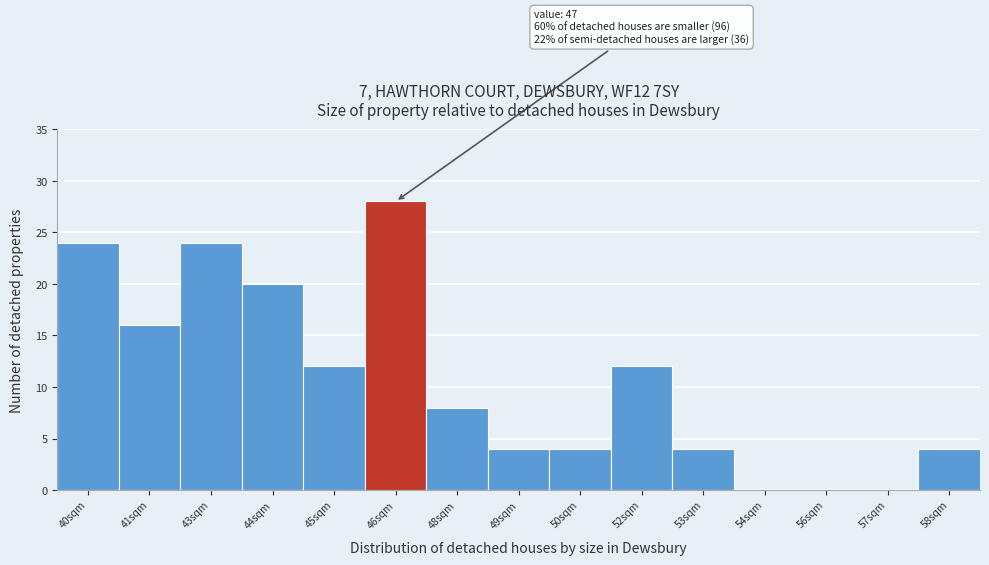

Reading left to right, list all the values displayed in this chart.

40sqm=24	41sqm=16	43sqm=24	44sqm=20	45sqm=12	46sqm=28	48sqm=8	49sqm=4	50sqm=4	52sqm=12	53sqm=4	54sqm=0	56sqm=0	57sqm=0	58sqm=4